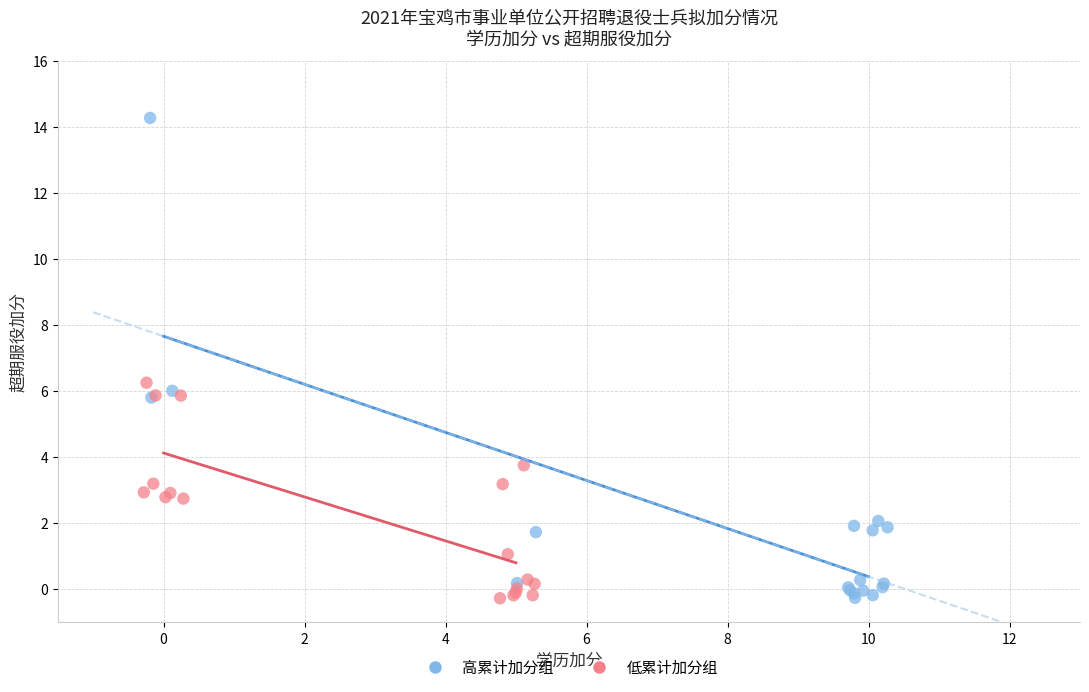

What are all the series names shown in the legend?

高累计加分组, 低累计加分组